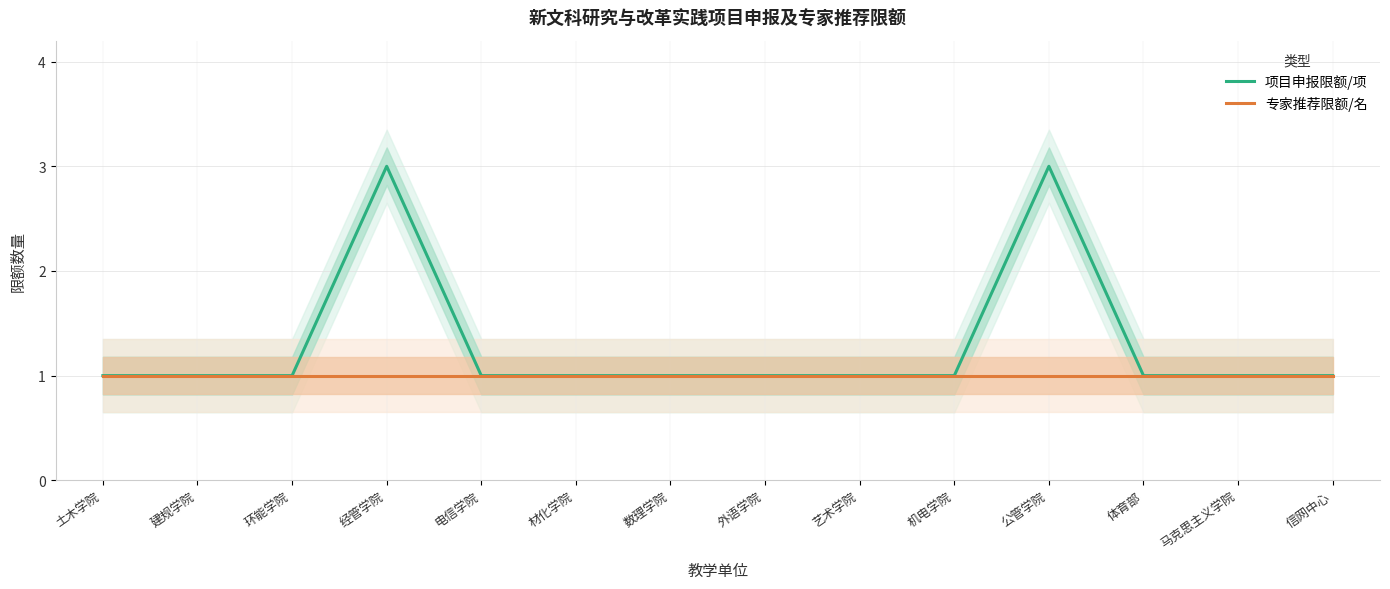

Reading right to left, extract all data points from this chart.

项目申报限额/项: 1	1	1	3	1	1	1	1	1	1	3	1	1	1
专家推荐限额/名: 1	1	1	1	1	1	1	1	1	1	1	1	1	1